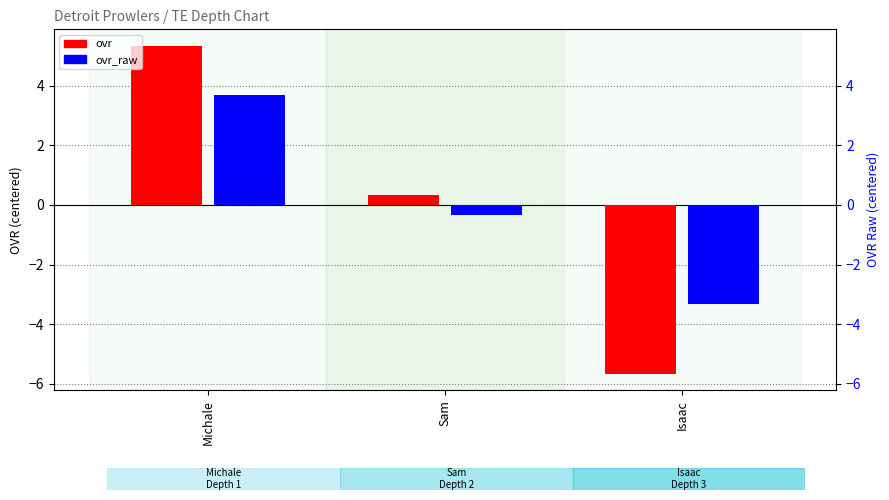

What position from the left is Sam?

2